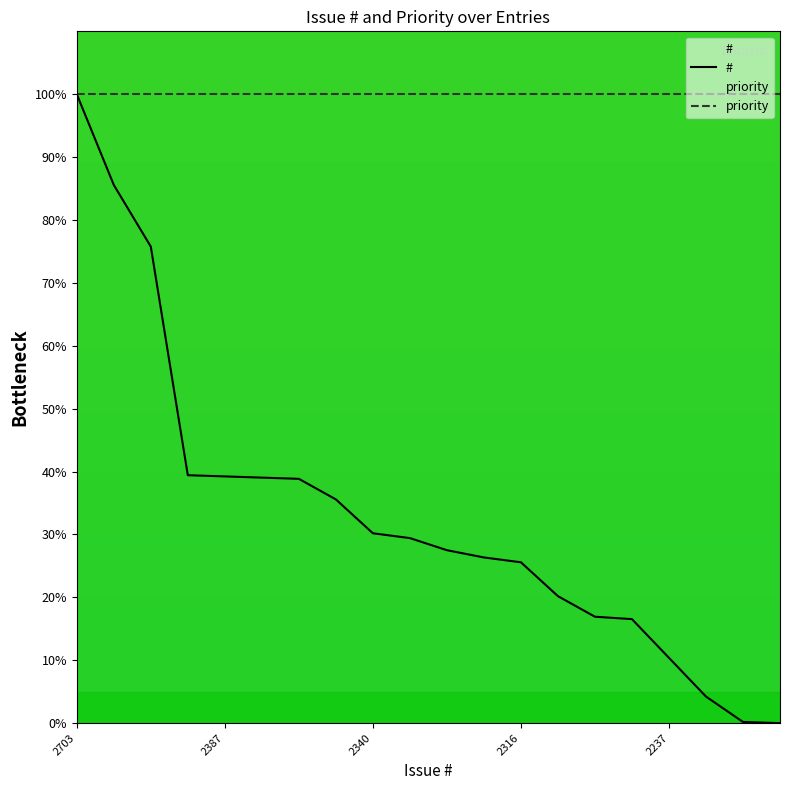

At which label does # first exceed 29?

2703